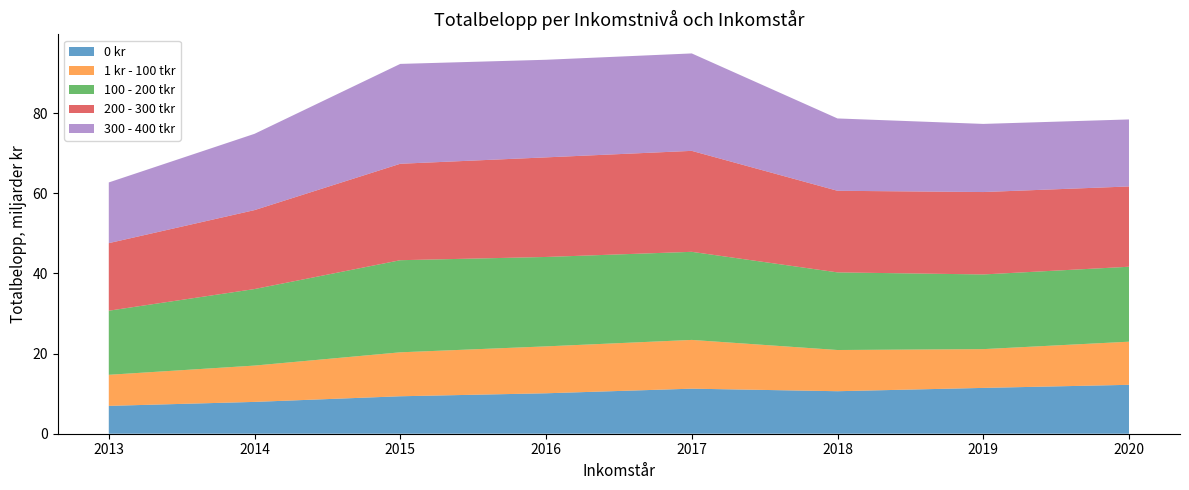

Reading right to left, what are all the values shown in this chart?

0 kr: 2020=12204218532	2019=11433673353	2018=10607520085	2017=11241790336	2016=10092264515	2015=9348246628	2014=7941147135	2013=6950478161
1 kr - 100 tkr: 2020=10762346513	2019=9675472630	2018=10282495673	2017=12166274538	2016=11705081516	2015=10967133652	2014=9063896819	2013=7755324574
100 - 200 tkr: 2020=18700152867	2019=18635592674	2018=19371403212	2017=21983118411	2016=22311502460	2015=22985141528	2014=19096629253	2013=15991626201
200 - 300 tkr: 2020=20036411926	2019=20565046771	2018=20361719000	2017=25195407775	2016=24853596055	2015=24066105307	2014=19701548622	2013=16860538004
300 - 400 tkr: 2020=16723976911	2019=17002079942	2018=18050885548	2017=24313629377	2016=24355328363	2015=24920253393	2014=19036162542	2013=15147519071